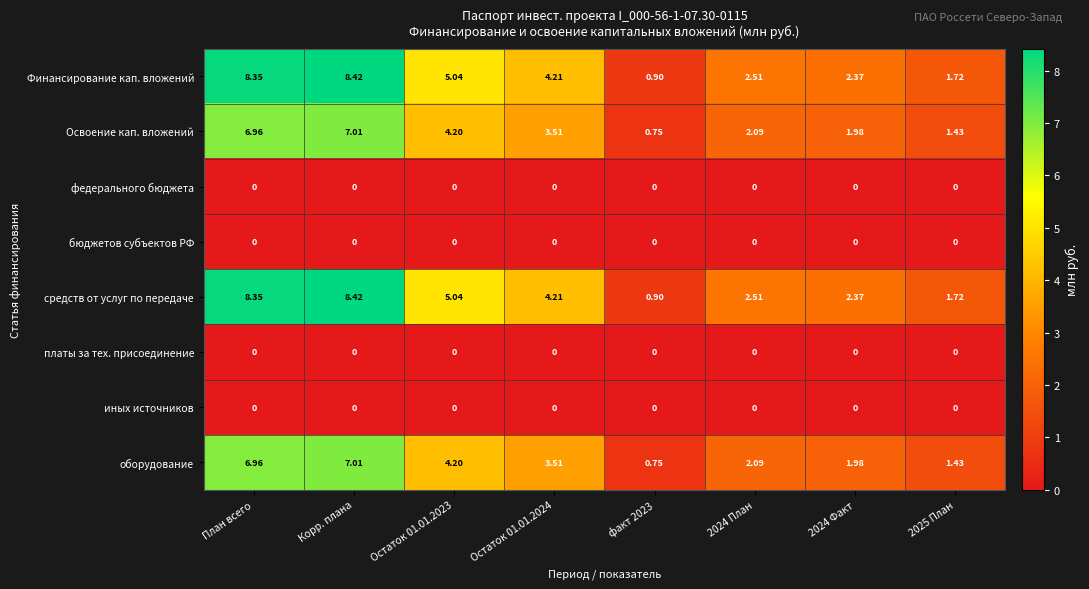

At which label does средств от услуг по передаче first exceed 4?

План всего